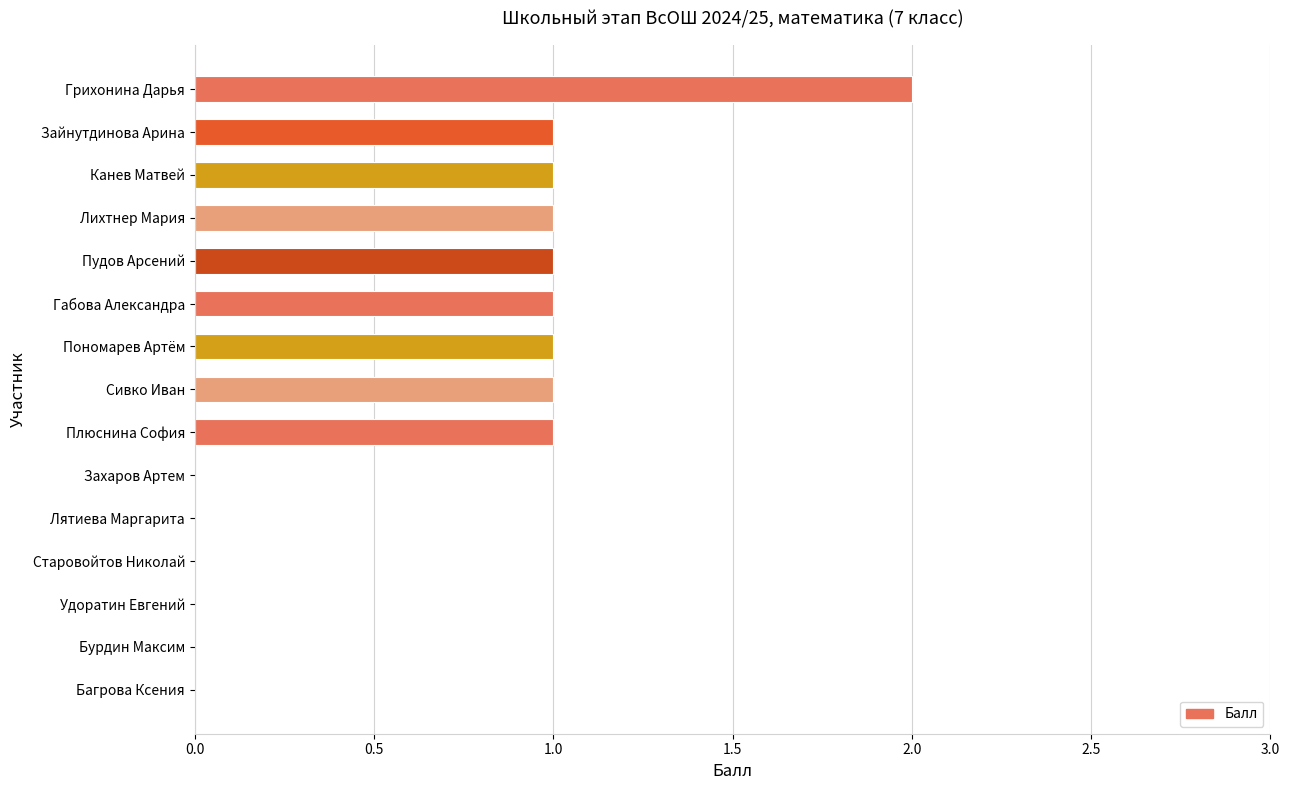

What is the greatest value displayed?

2